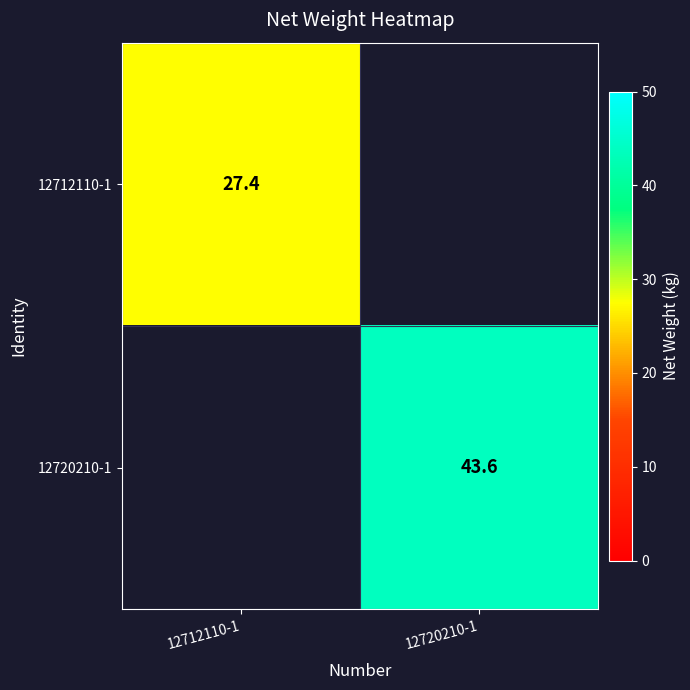

What is the greatest value displayed?

43.6